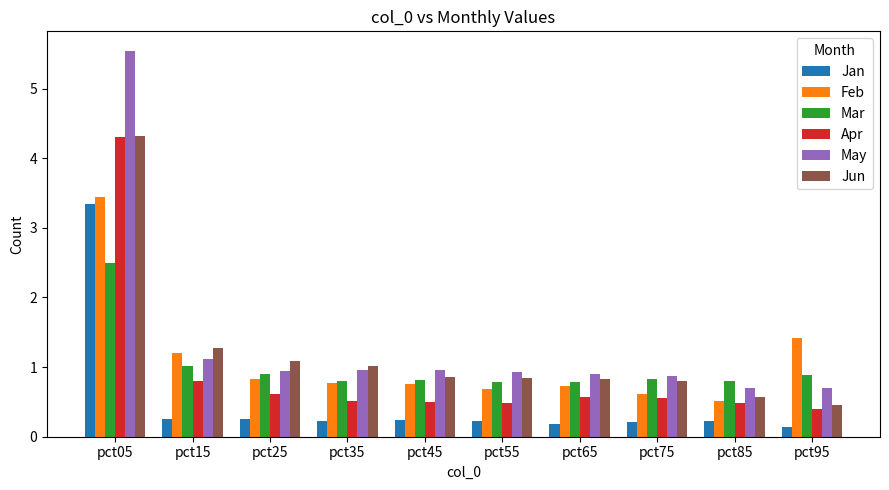

True or false: Apr has a value of 0.3 at pct45.

False